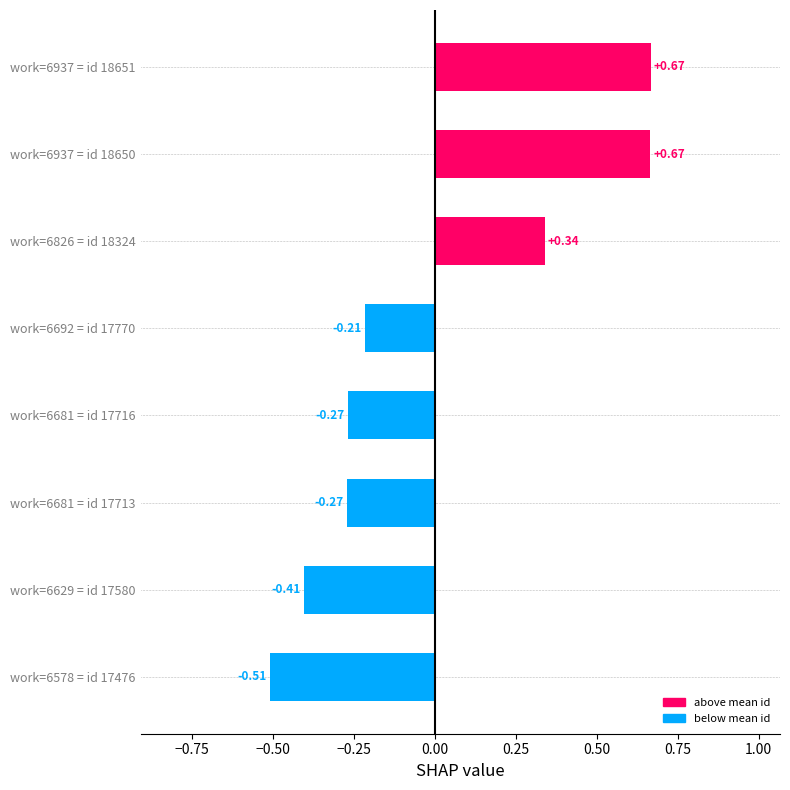

What is the difference between the values at work=6692 = id 17770 and work=6937 = id 18651?

0.9